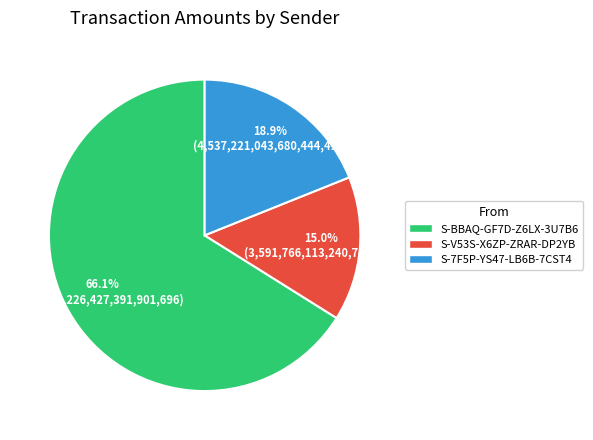

What percentage do S-7F5P-YS47-LB6B-7CST4 and S-BBAQ-GF7D-Z6LX-3U7B6 together represent?

85.0%